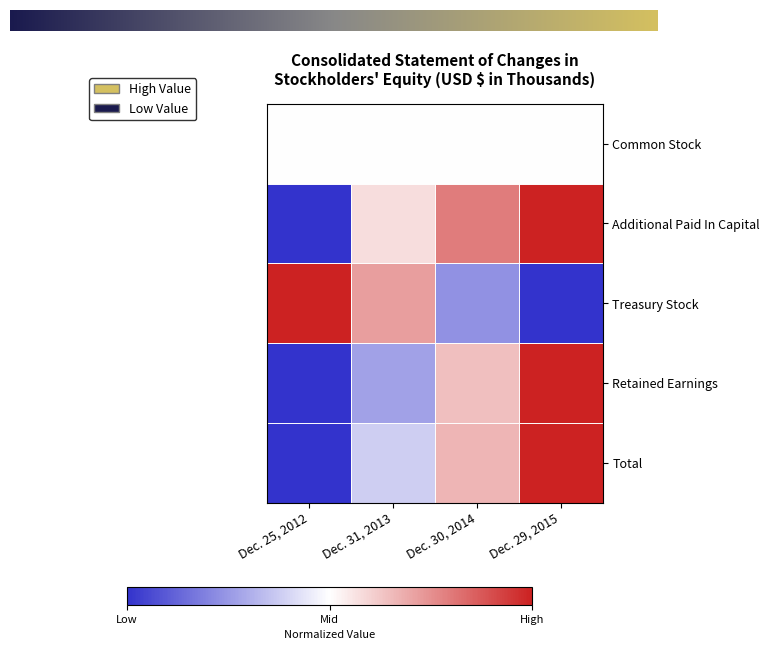

Reading left to right, extract all data points from this chart.

Additional Paid In Capital: Dec. 25, 2012=0.0	Dec. 31, 2013=0.6	Dec. 30, 2014=0.8	Dec. 29, 2015=1.0
Treasury Stock: Dec. 25, 2012=1.0	Dec. 31, 2013=0.7	Dec. 30, 2014=0.2	Dec. 29, 2015=0.0
Retained Earnings: Dec. 25, 2012=0.0	Dec. 31, 2013=0.3	Dec. 30, 2014=0.6	Dec. 29, 2015=1.0
Total: Dec. 25, 2012=0.0	Dec. 31, 2013=0.4	Dec. 30, 2014=0.7	Dec. 29, 2015=1.0